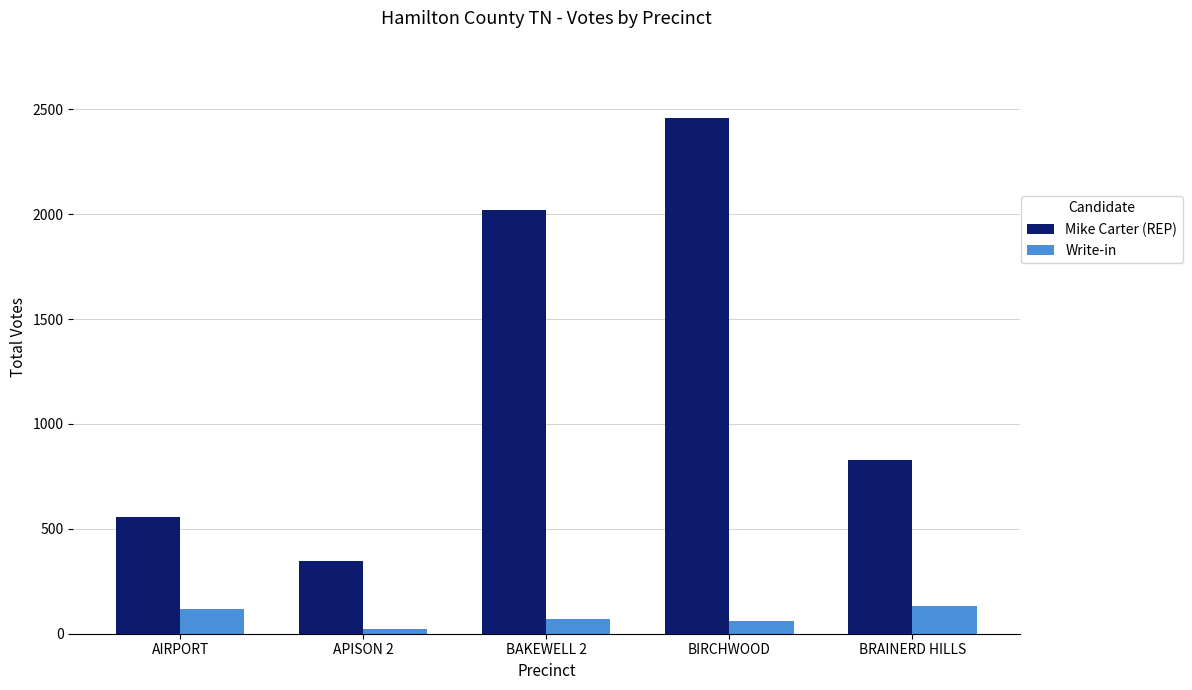

What is the label of the 2nd bar from the left?

APISON 2